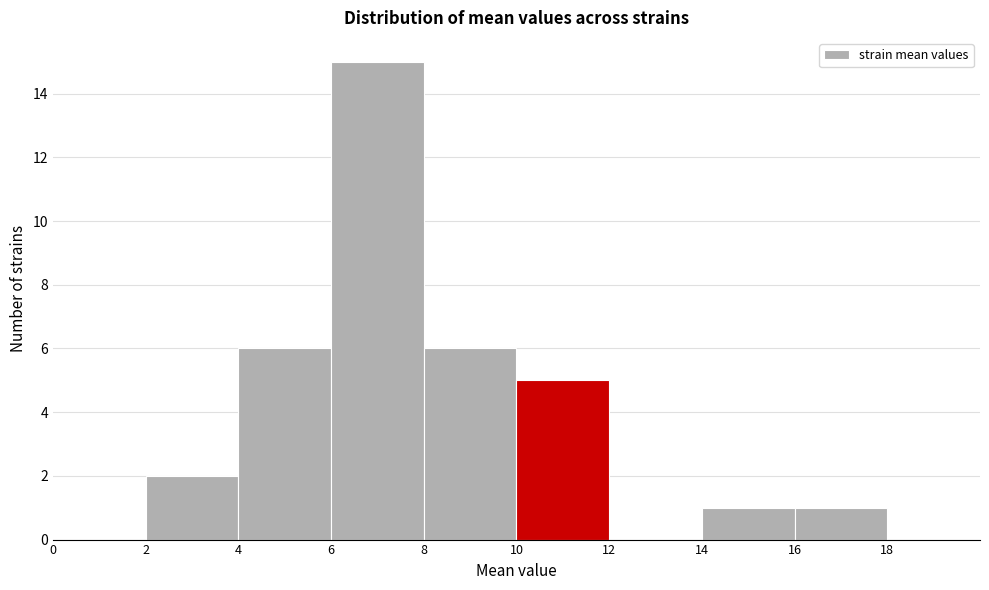

Reading left to right, list every bar in this chart as the range it spans on the x-axis followed by its height. The values are not printed on the chart, so give them approximately, as read against the axis.

0 to 2: 0
2 to 4: 2
4 to 6: 6
6 to 8: 15
8 to 10: 6
10 to 12: 5
12 to 14: 0
14 to 16: 1
16 to 18: 1